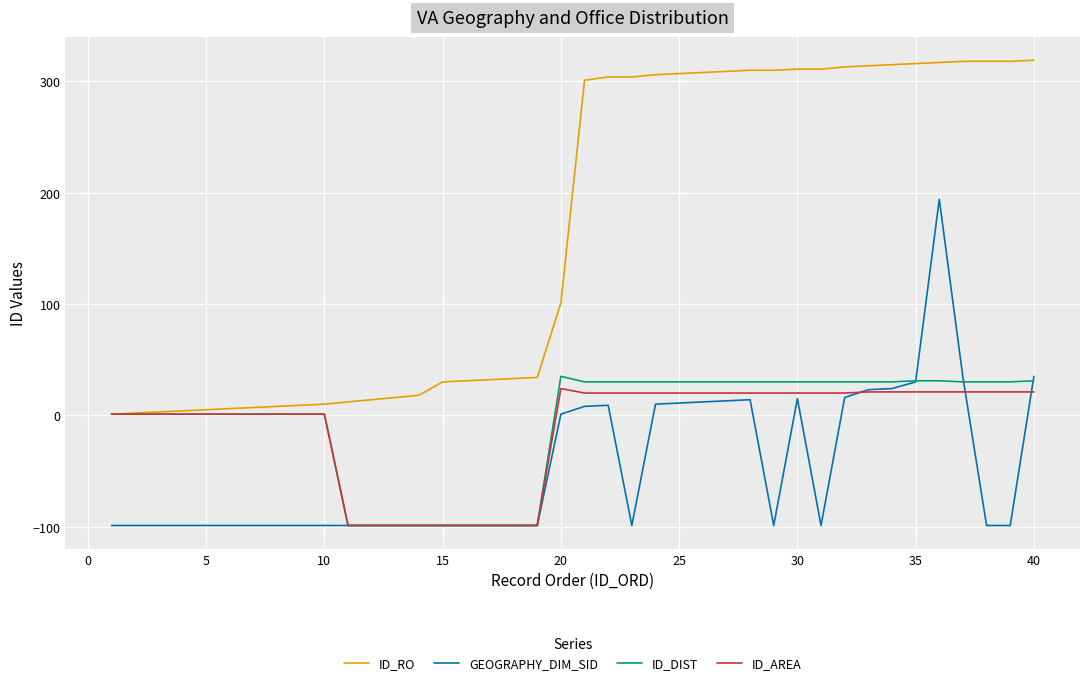

How many series are shown in this chart?

4